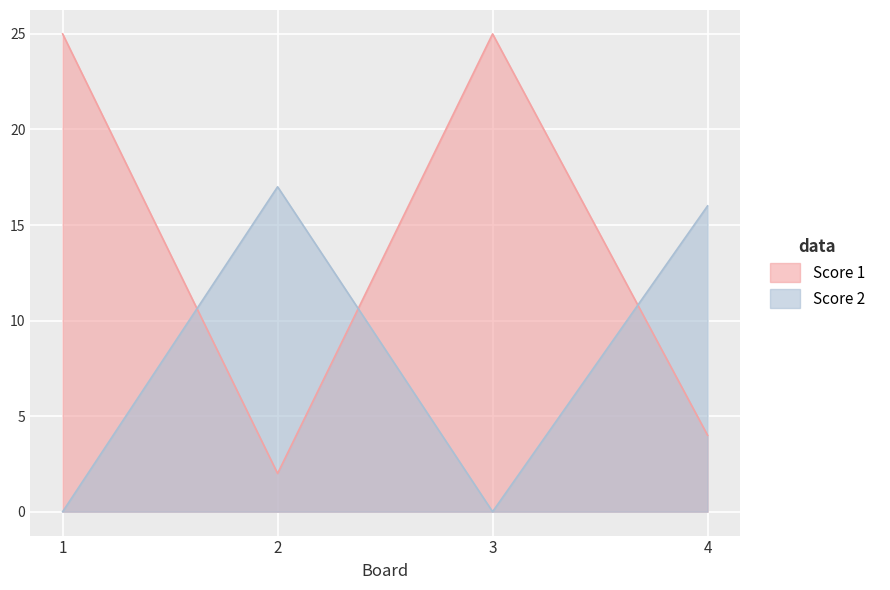

Which series ends up on top after the final intersection of Score 1 and Score 2?

Score 2